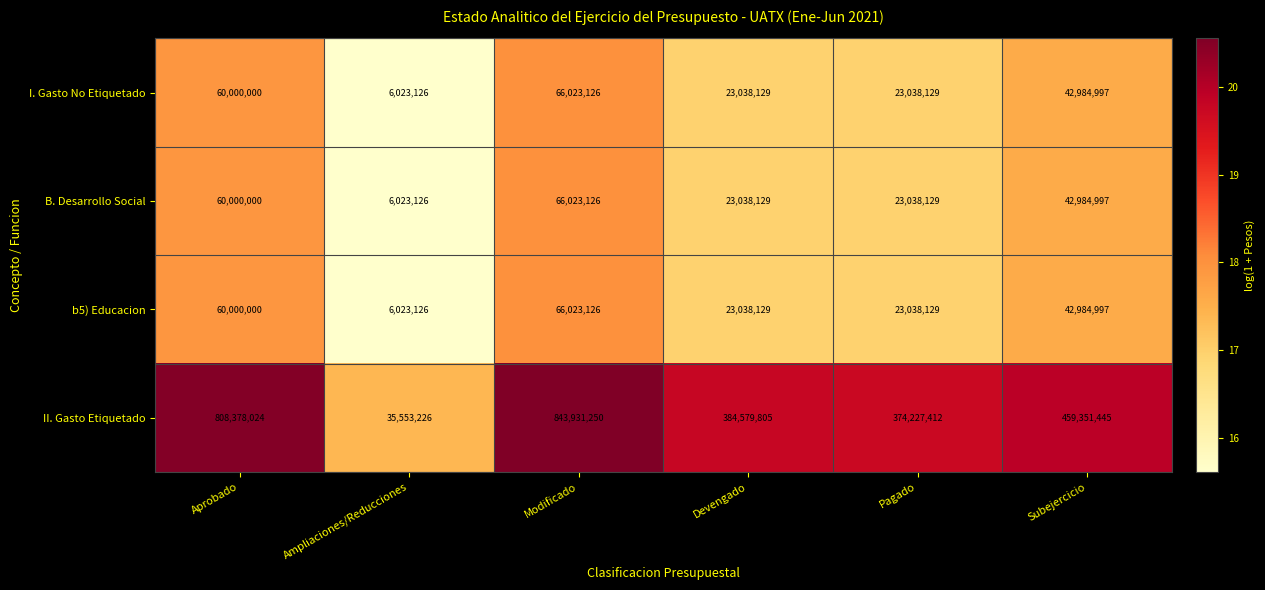

What is the total value across all series at Pagado?

443341799